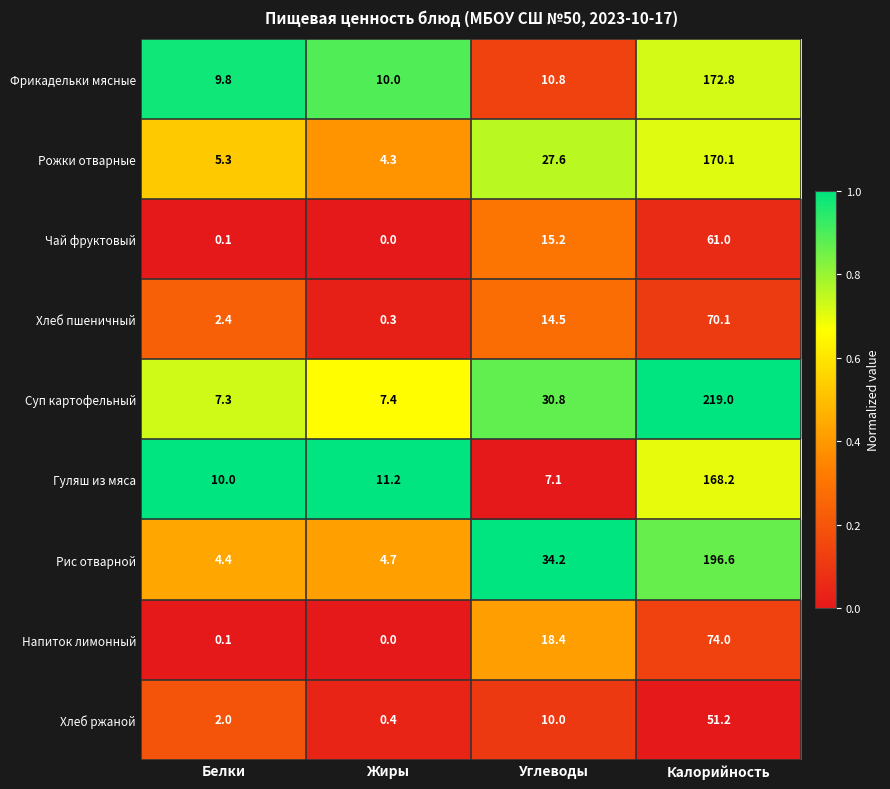

Which series has the widest spread of values?

Суп картофельный